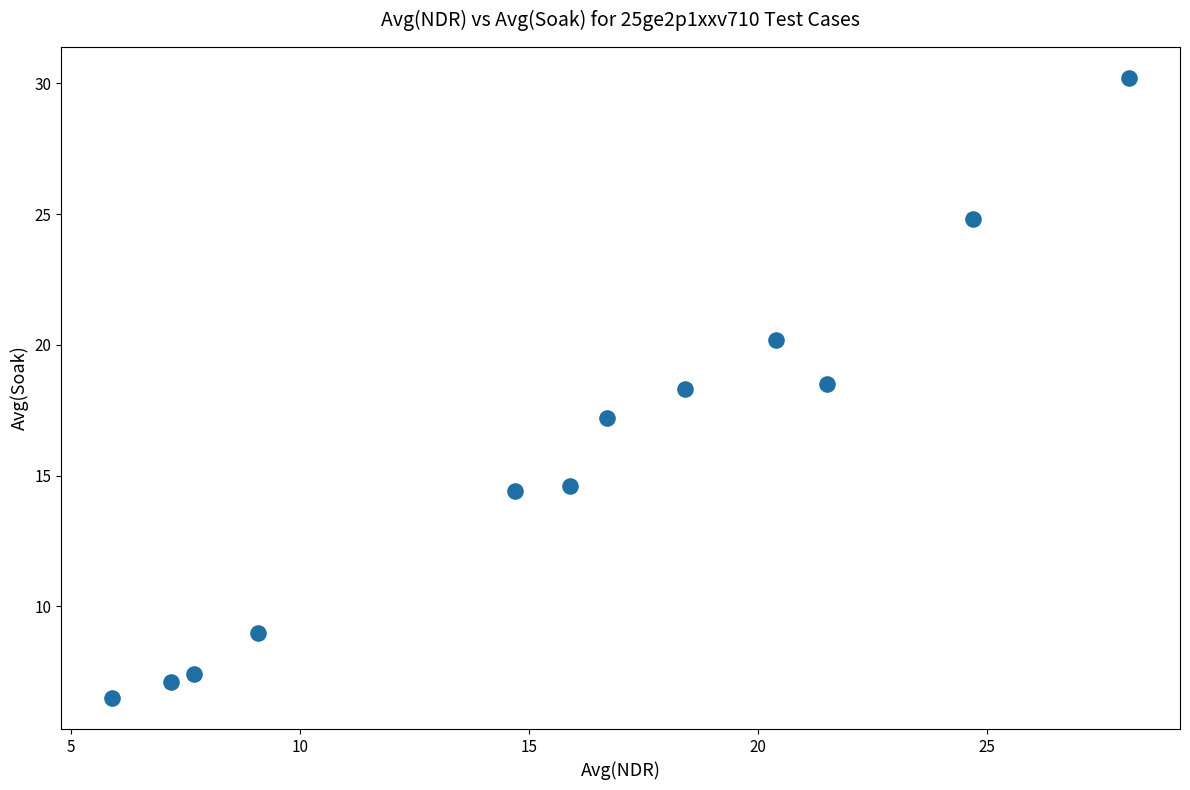

What is the range of Y values (max minus min)?

23.7